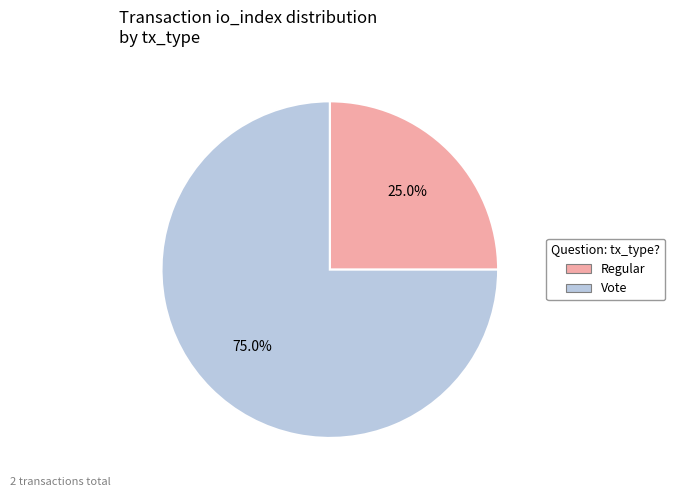

Which category has the biggest portion of the pie?

Vote